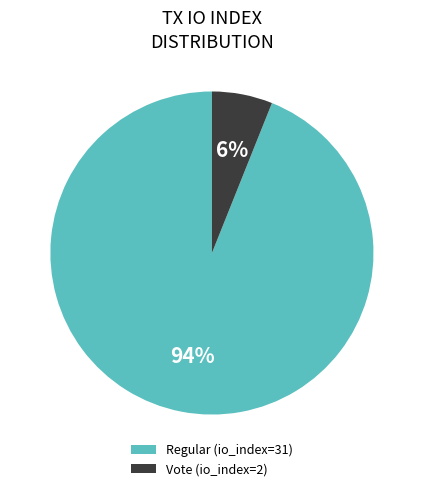

What is the largest slice in the pie chart?

Regular (io_index=31)